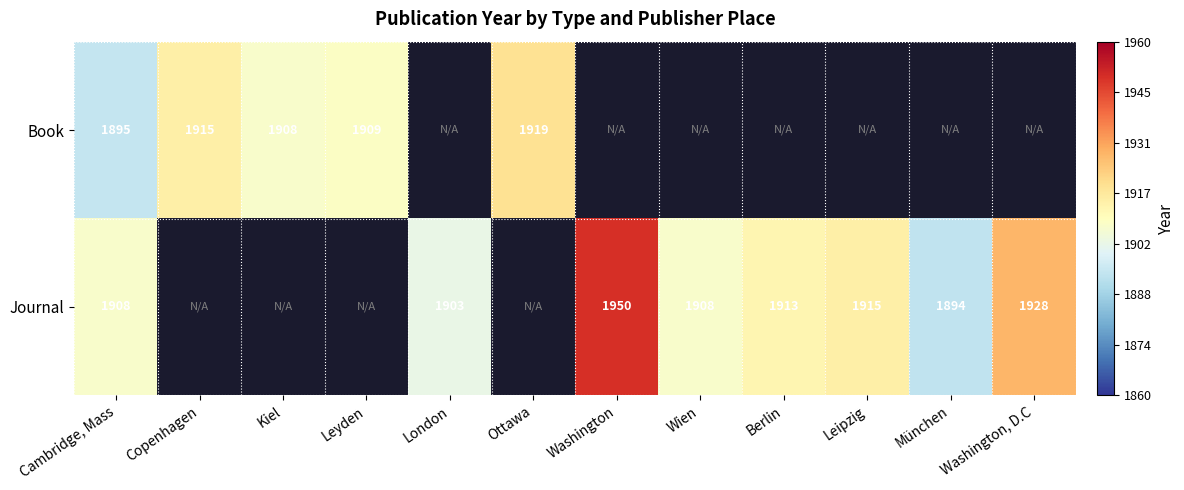

What is the minimum value shown in the chart?

1894.0